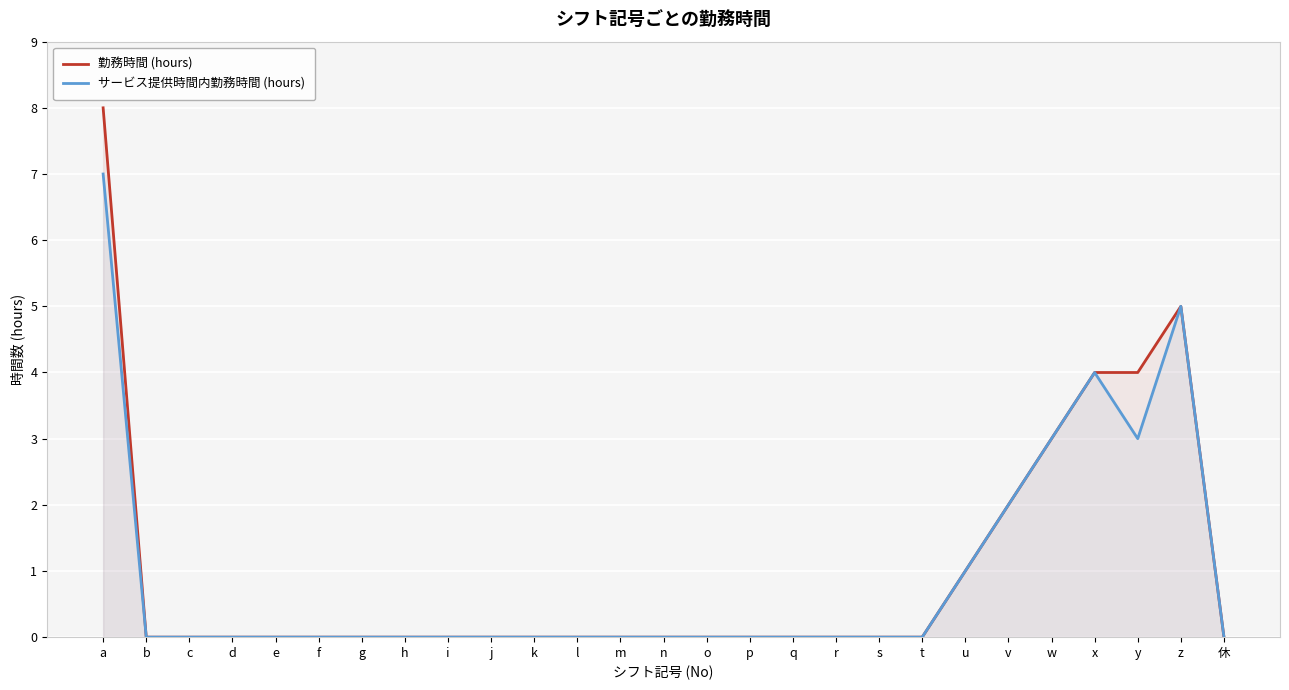

At which category is the sum across all series the highest?

a